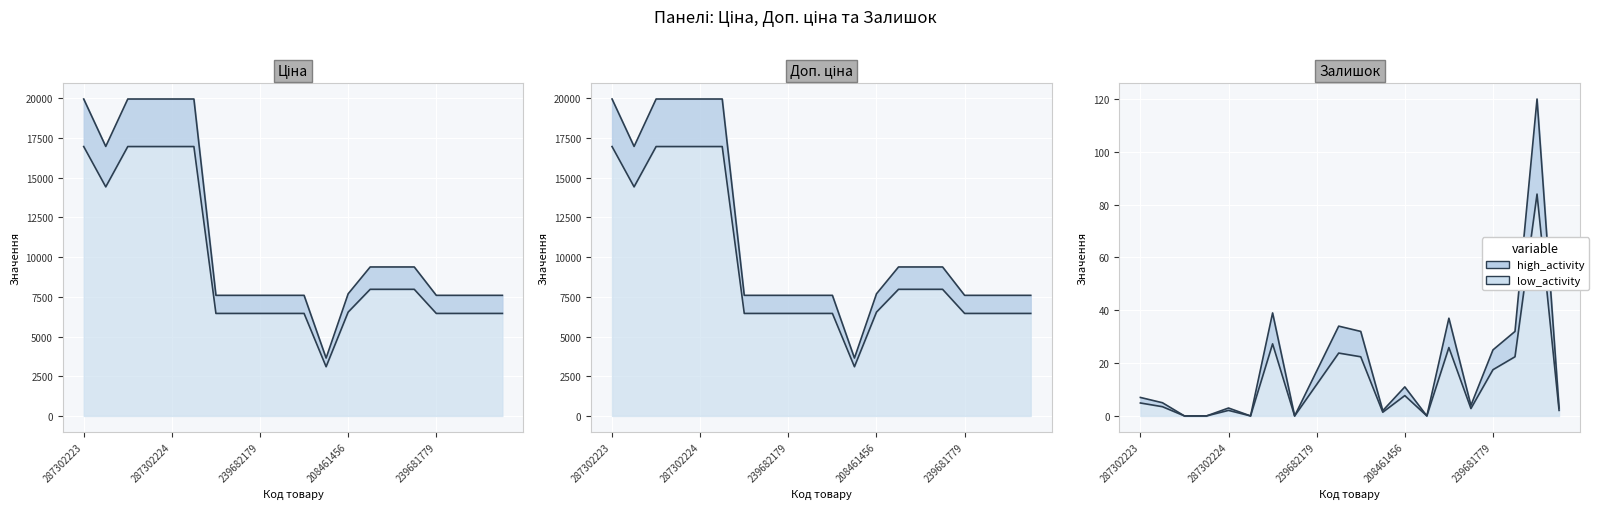

Is it true that Ціна equals 6552.5 at 287292222?

False